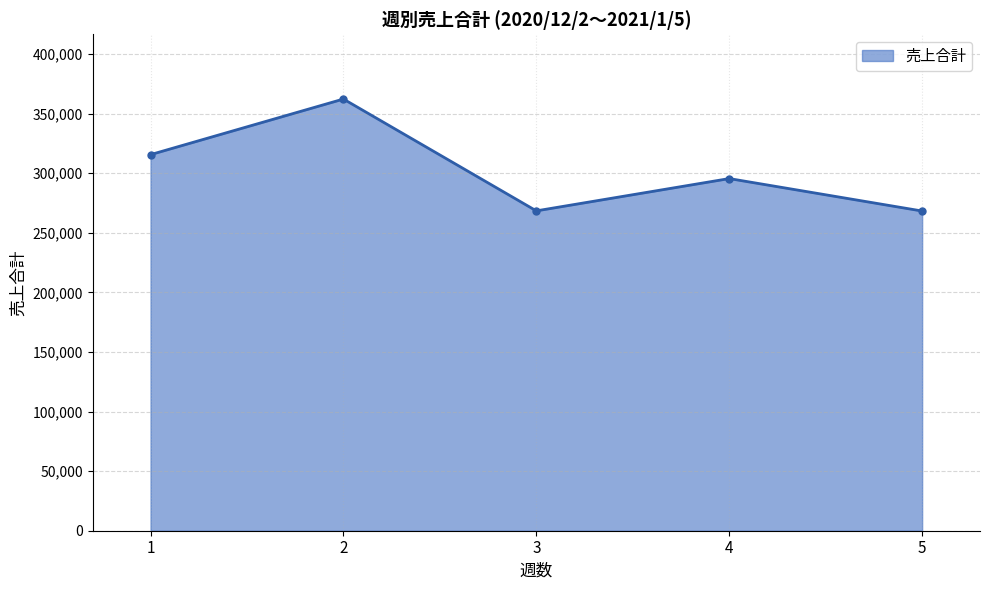

What is the value of the 5th point from the left?

268201